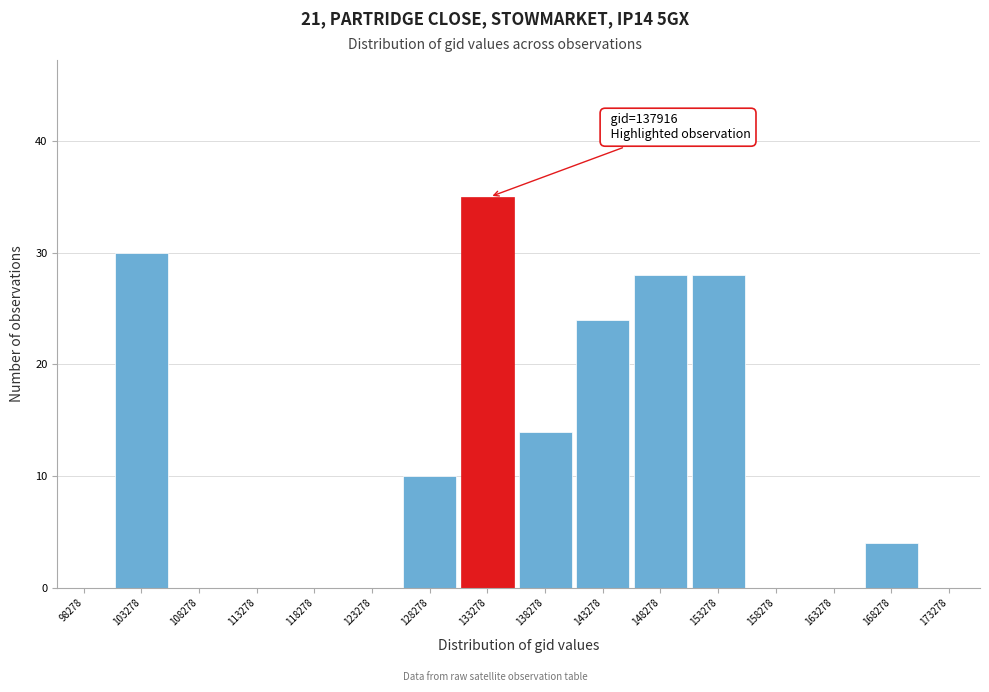

Reading left to right, extract all data points from this chart.

98278=0	103278=30	108278=0	113278=0	118278=0	123278=0	128278=10	133278=35	138278=14	143278=24	148278=28	153278=28	158278=0	163278=0	168278=4	173278=0